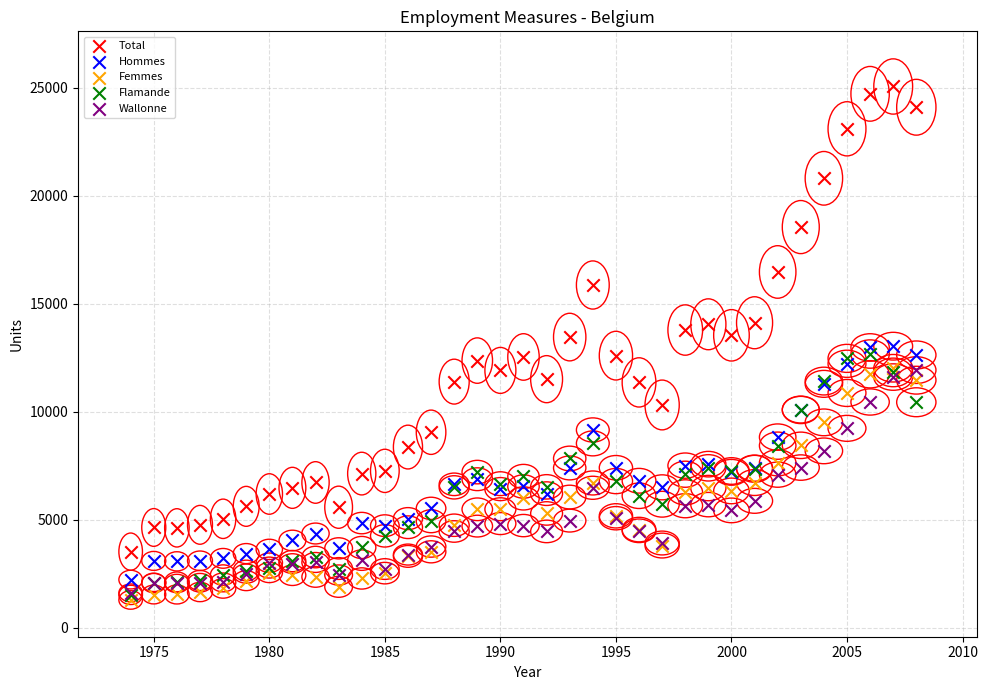

Which series reaches the maximum Y coordinate?

Total